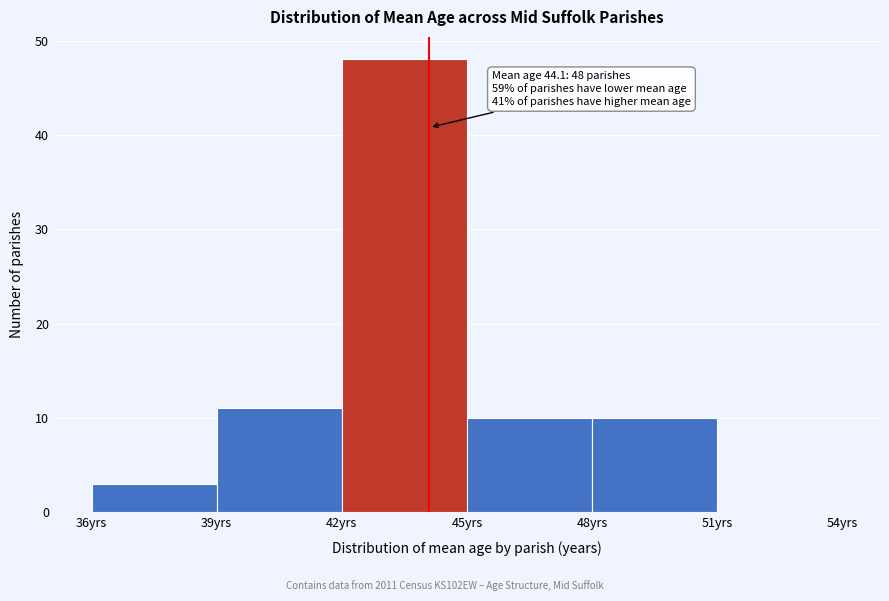

Over which range of the x-axis is the bar tallest?

42 to 45